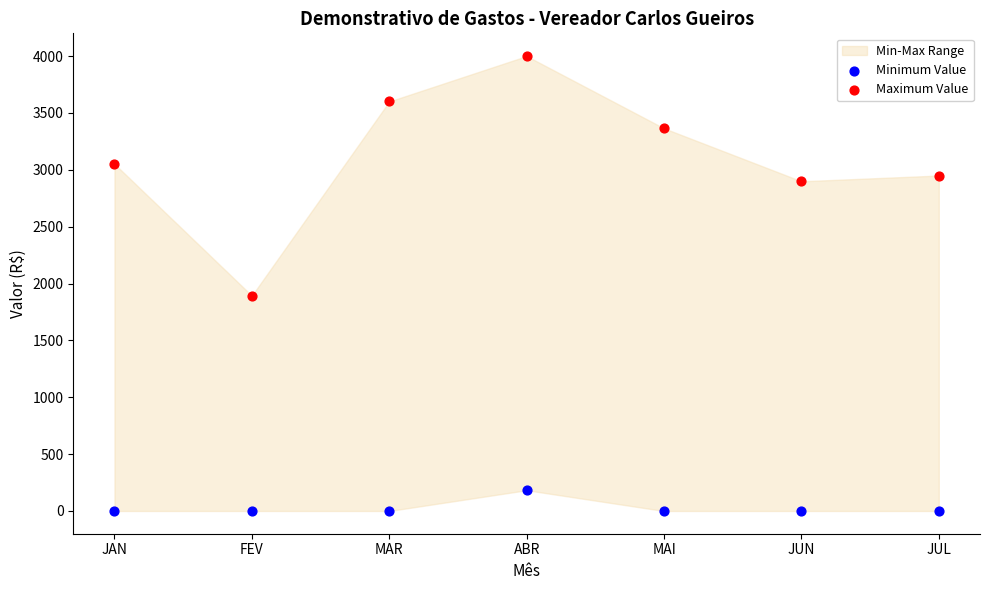

Which series has the widest spread of Y values?

Maximum Value